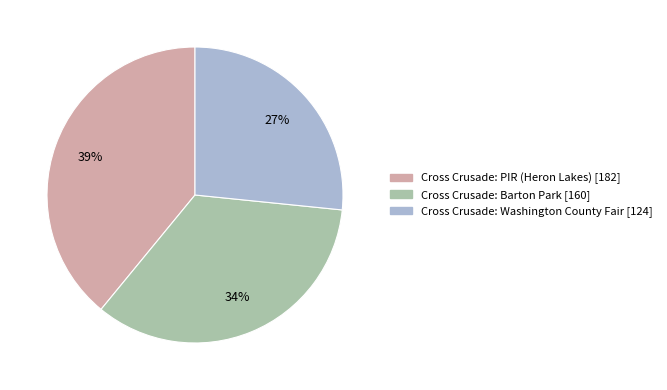

To the nearest percent, what portion does Cross Crusade: Barton Park represent?

34%